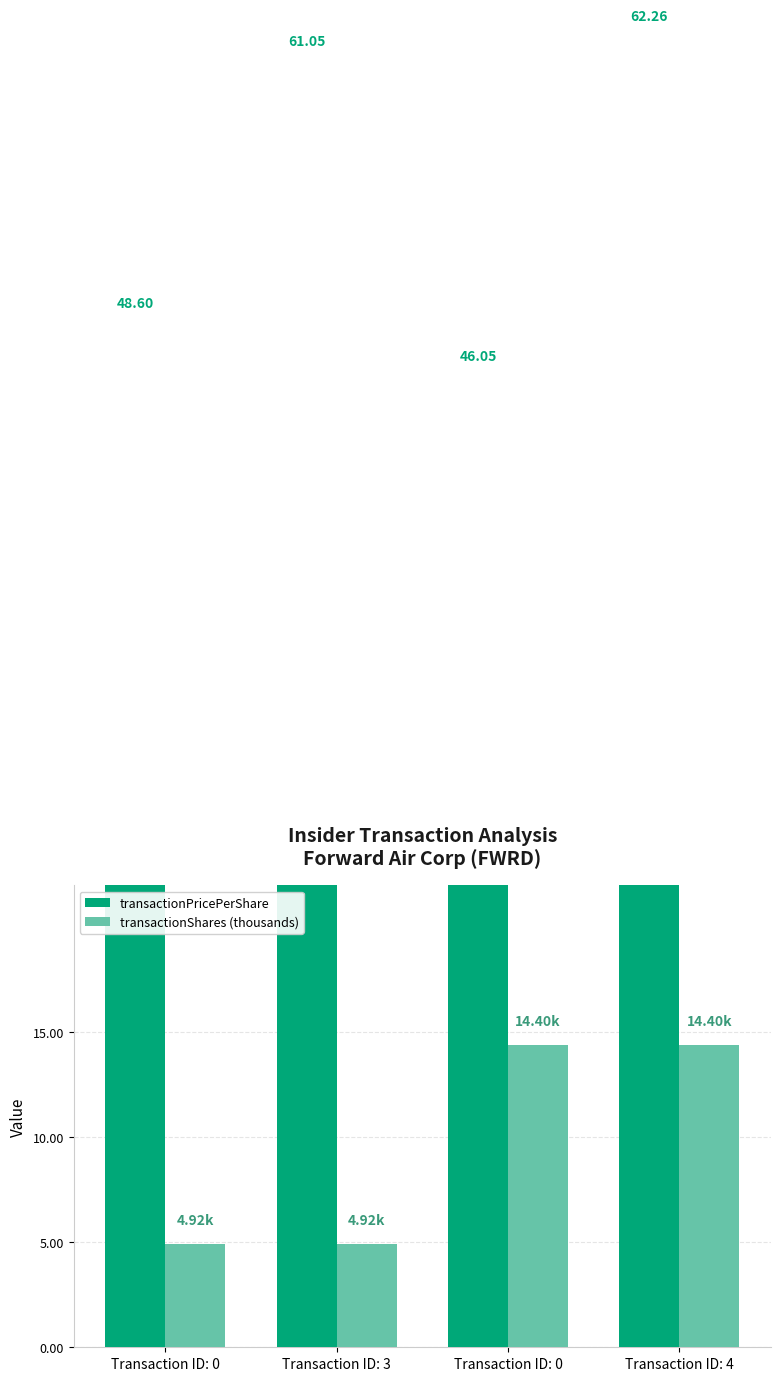

What are all the series names shown in the legend?

transactionPricePerShare, transactionShares (thousands)